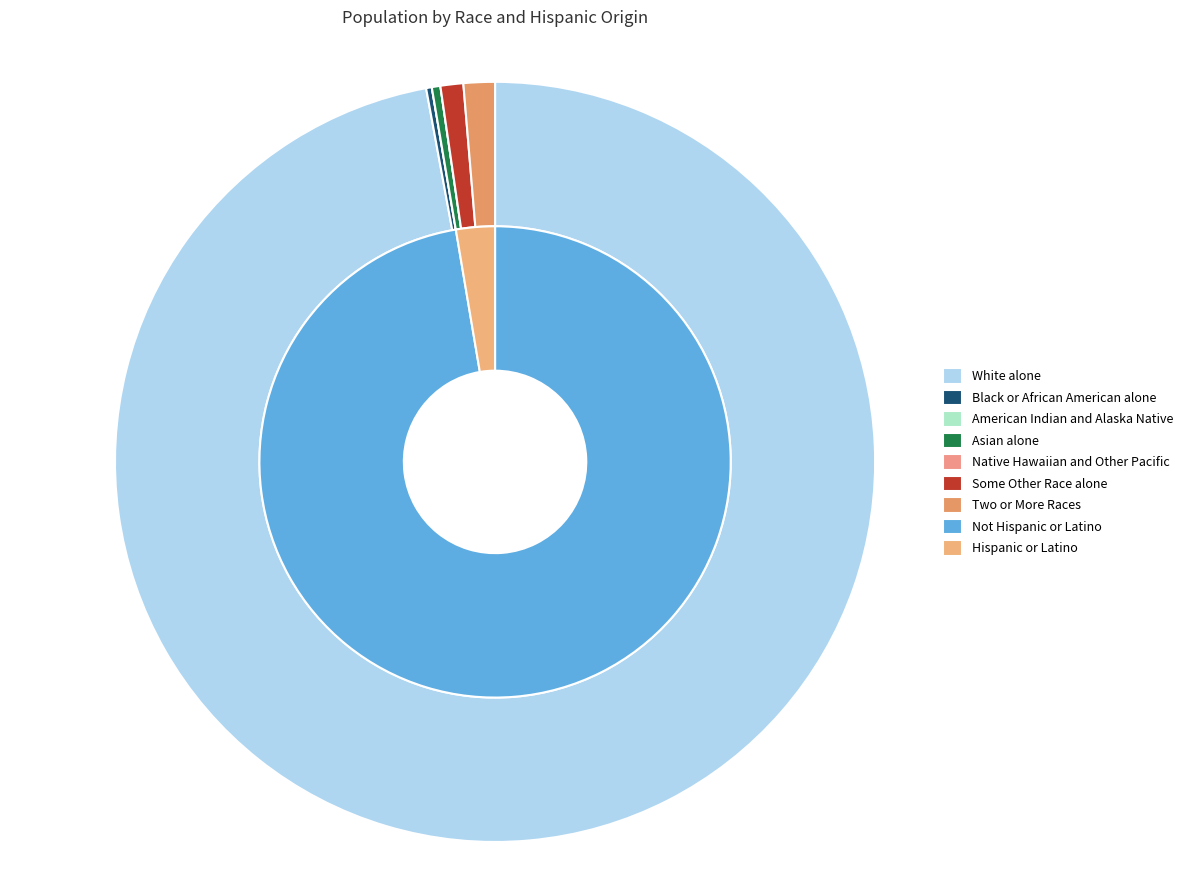

How many slices are in this pie chart?

7